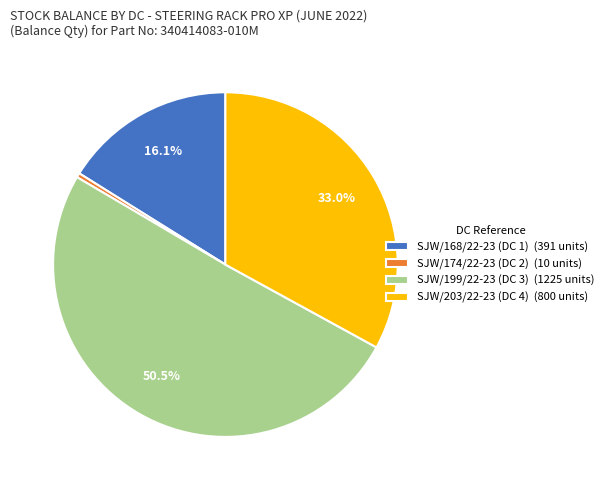

Combined, do SJW/203/22-23 (DC 4) (800 units) and SJW/199/22-23 (DC 3) (1225 units) account for over 50%?

Yes